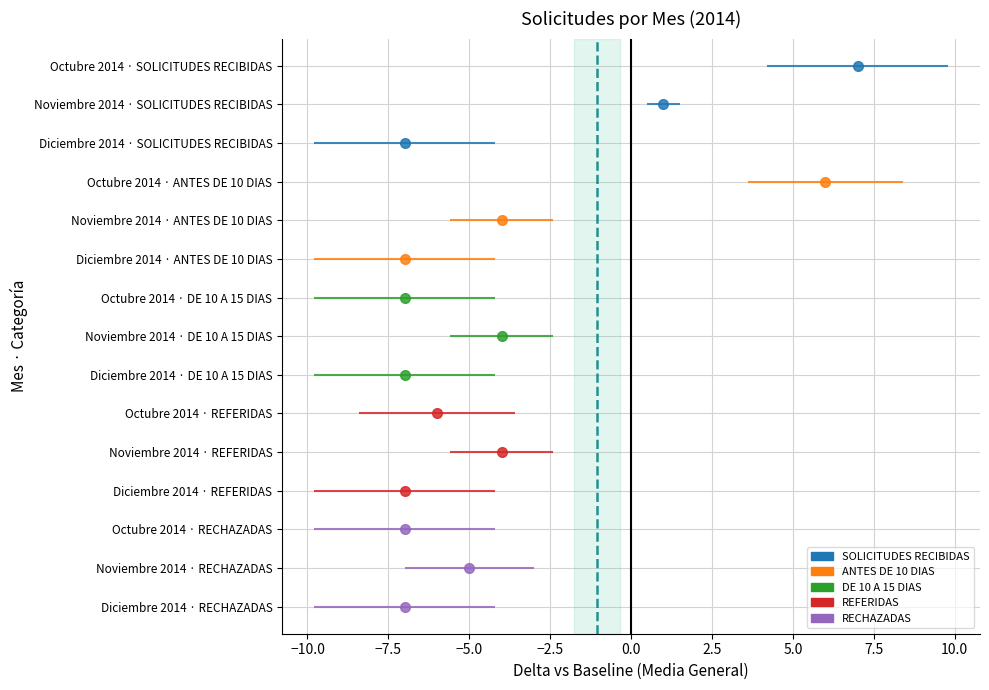

Which category has the highest value in the RECHAZADAS series?

Noviembre 2014